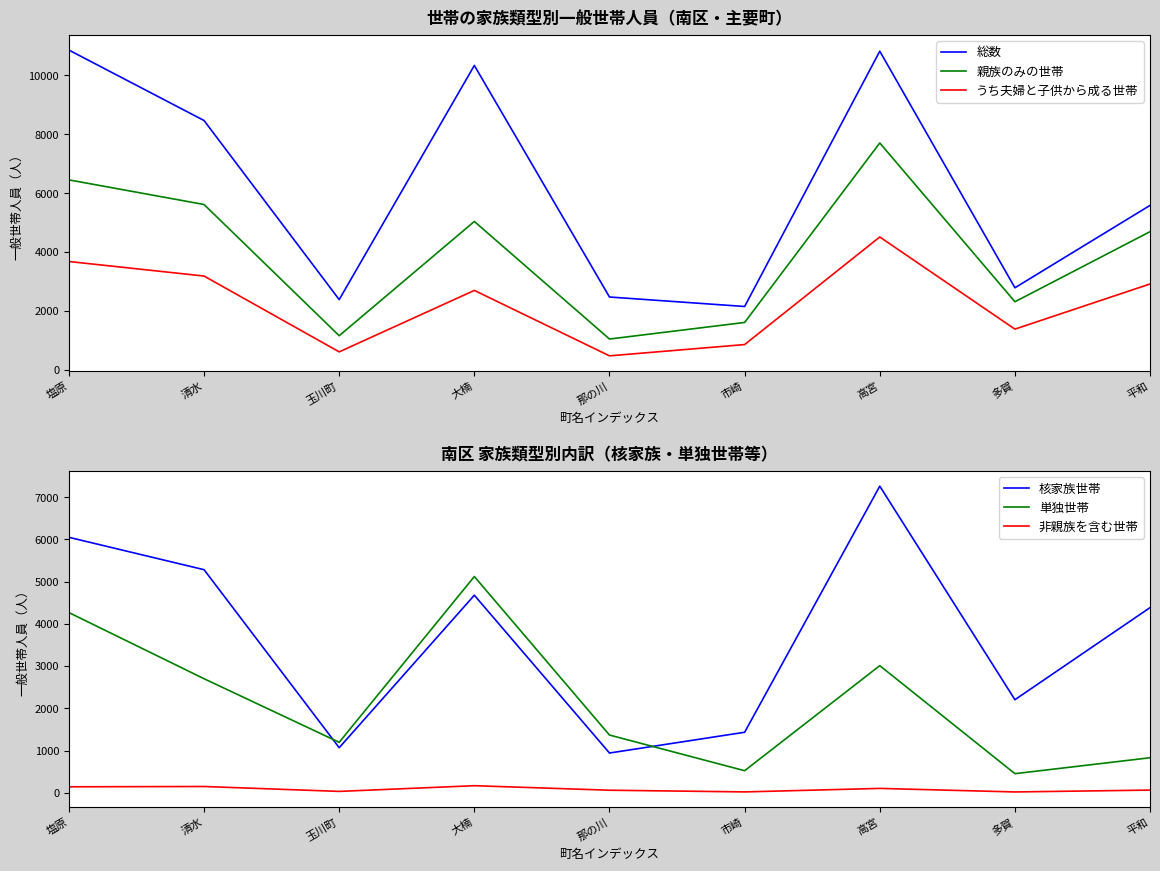

Reading right to left, list all the values displayed in this chart.

総数: 平和=5586	多賀=2788	高宮=10823	市崎=2152	那の川=2474	大楠=10338	玉川町=2386	清水=8468	塩原=10861
親族のみの世帯: 平和=4694	多賀=2313	高宮=7706	市崎=1610	那の川=1047	大楠=5040	玉川町=1159	清水=5616	塩原=6452
うち夫婦と子供から成る世帯: 平和=2917	多賀=1383	高宮=4513	市崎=859	那の川=476	大楠=2698	玉川町=611	清水=3186	塩原=3680
核家族世帯: 平和=4386	多賀=2204	高宮=7262	市崎=1433	那の川=941	大楠=4679	玉川町=1067	清水=5284	塩原=6051
単独世帯: 平和=829	多賀=452	高宮=3011	市崎=522	那の川=1367	大楠=5122	玉川町=1195	清水=2701	塩原=4268
非親族を含む世帯: 平和=63	多賀=19	高宮=103	市崎=20	那の川=60	大楠=167	玉川町=32	清水=148	塩原=141